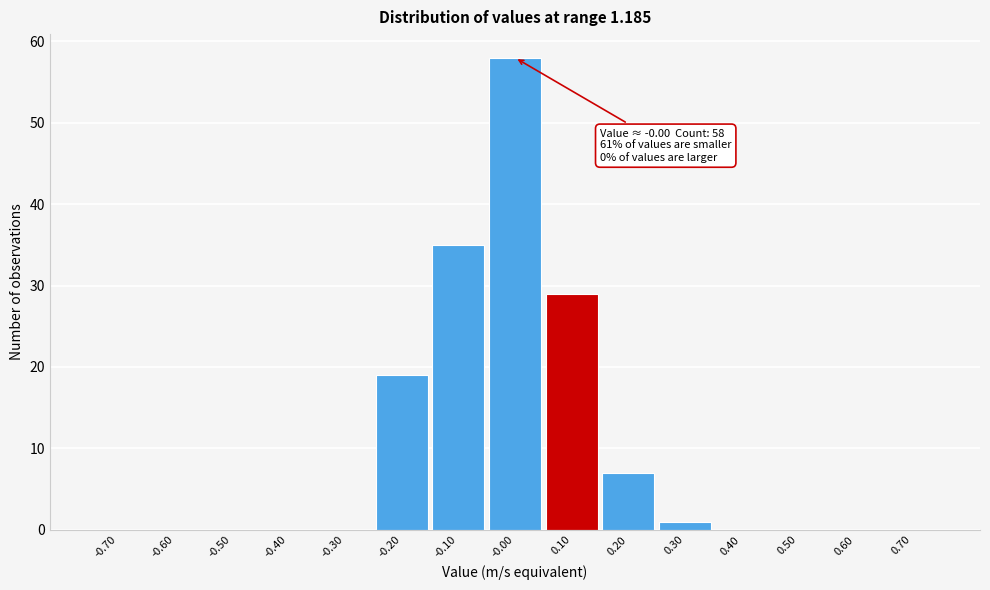

Over which range of the x-axis is the bar tallest?

-0.05 to 0.05